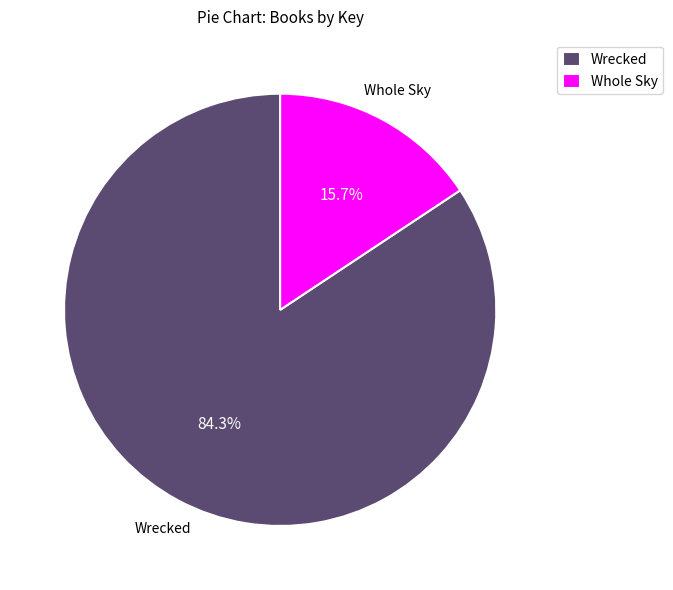

To the nearest percent, what portion does Wrecked represent?

84%